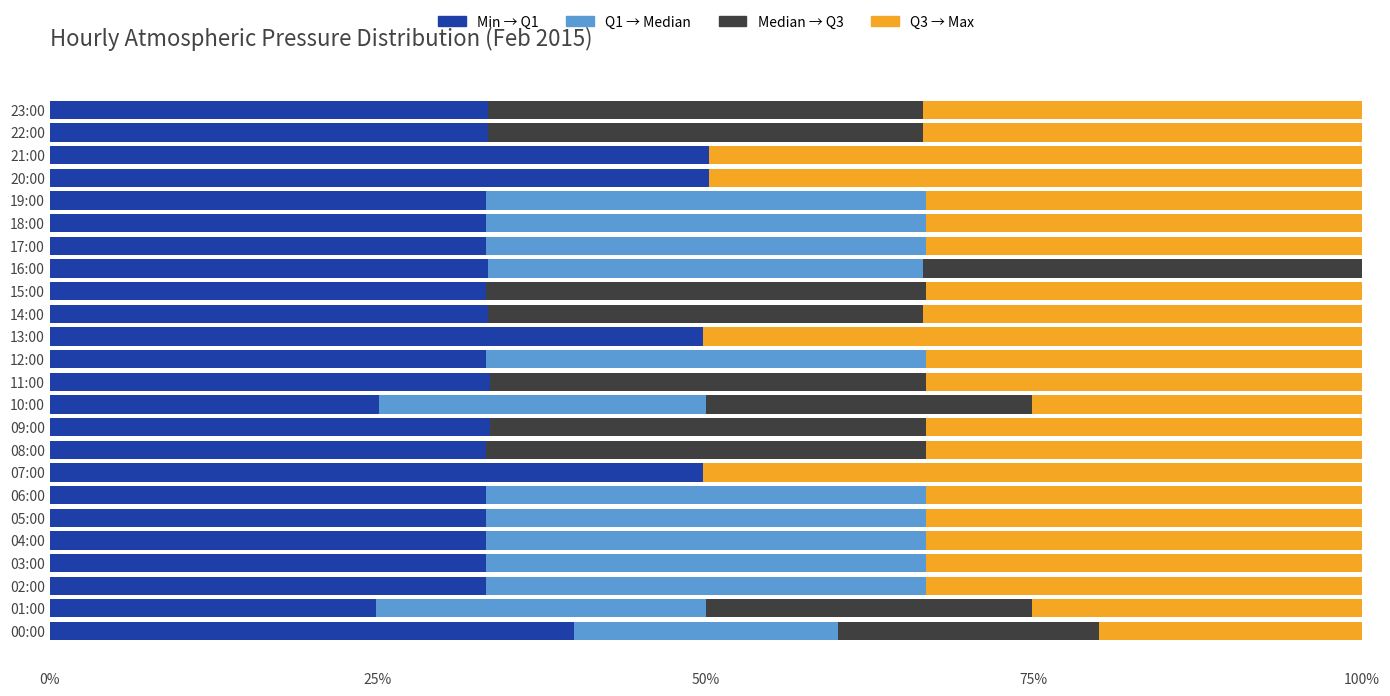

The value of Min → Q1 at 19:00 is 33.2. True or false?

True